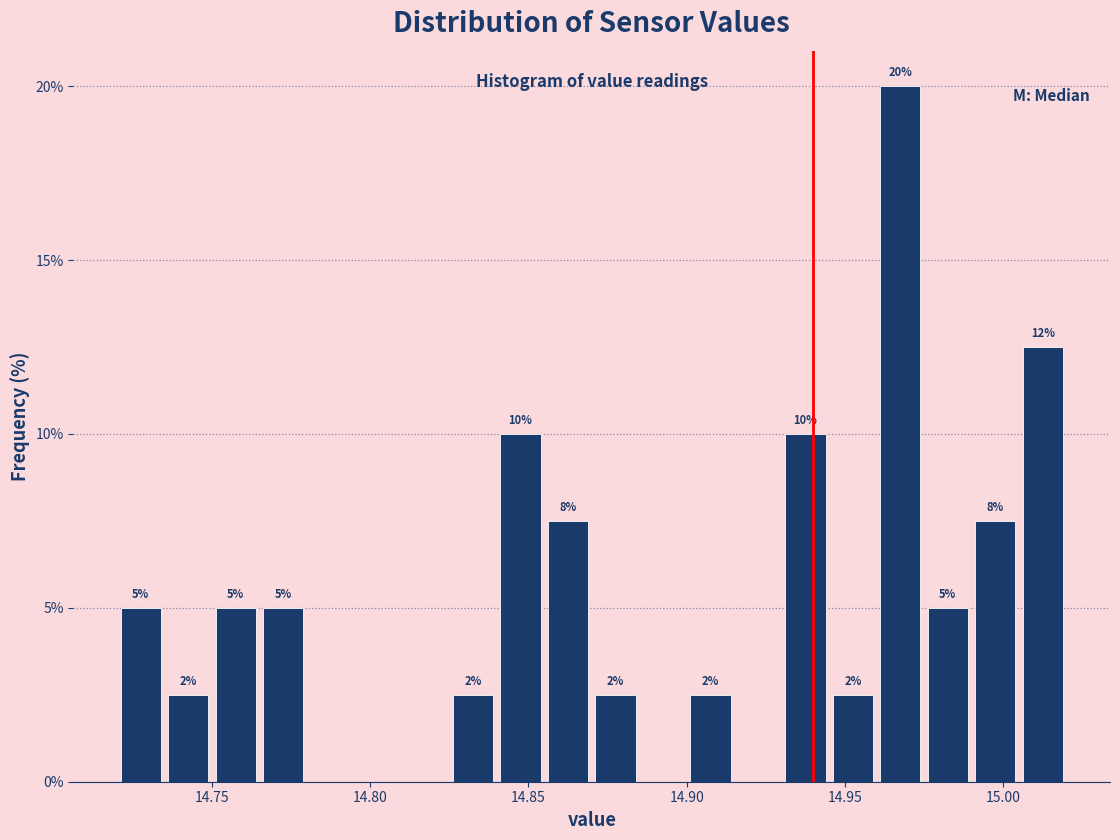

Read against the x-axis, roughly where is the centre of the tallest bar?

14.970